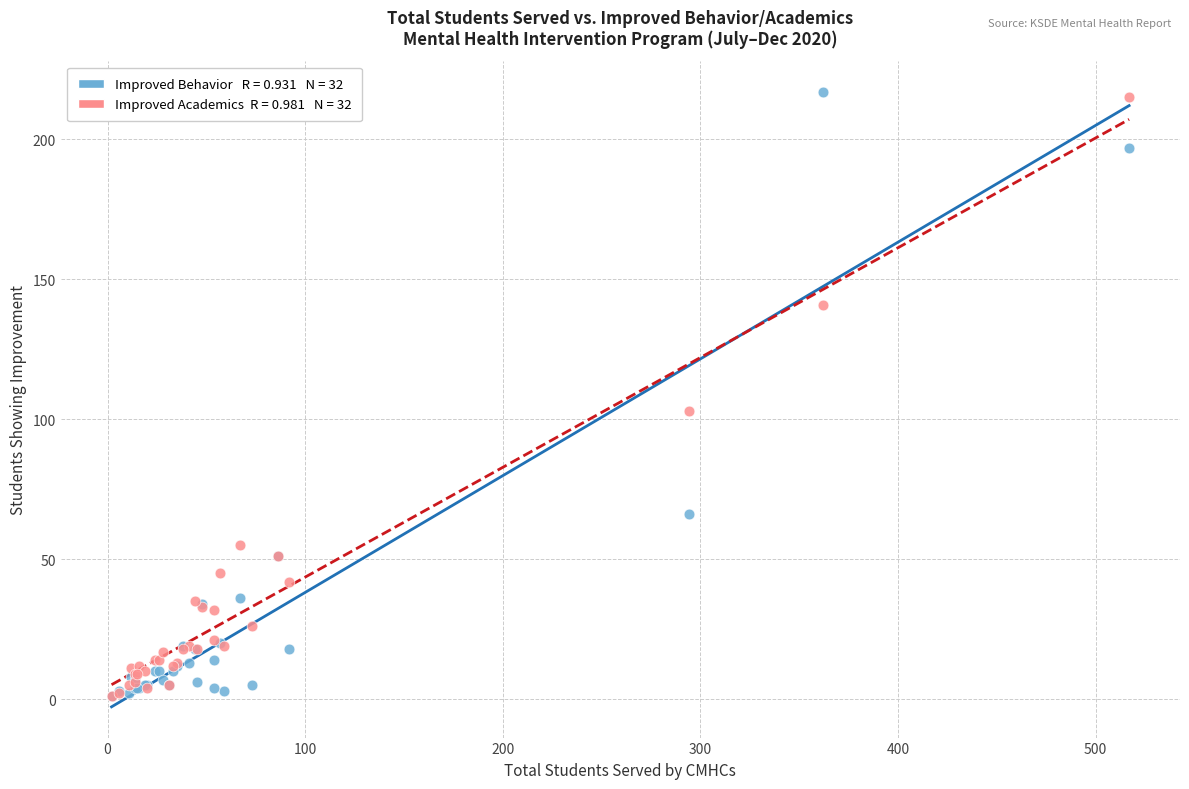

Across all series, what Y value is closest to 109?

103